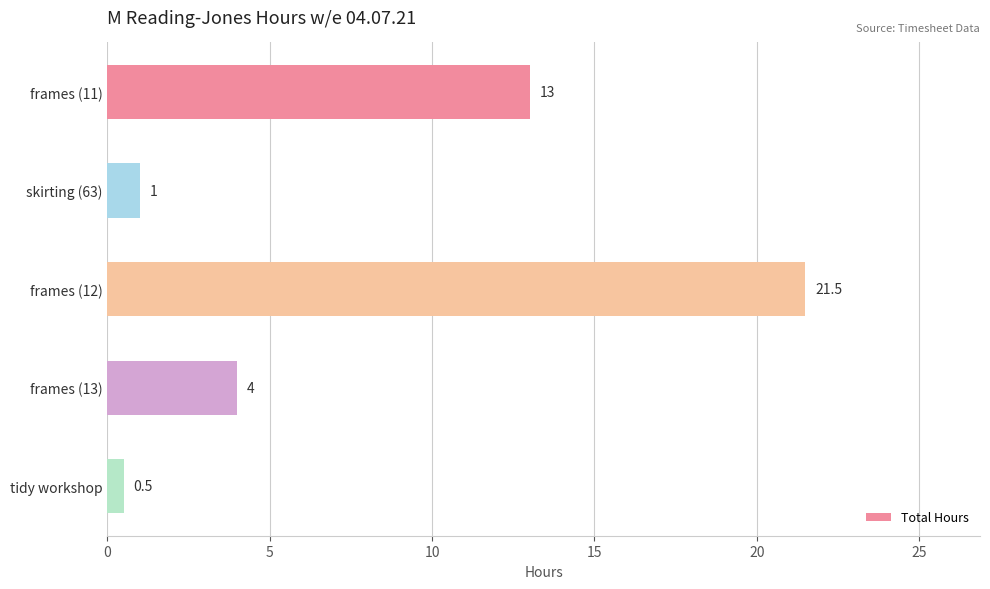

What is the difference between the maximum and minimum values?

21.0